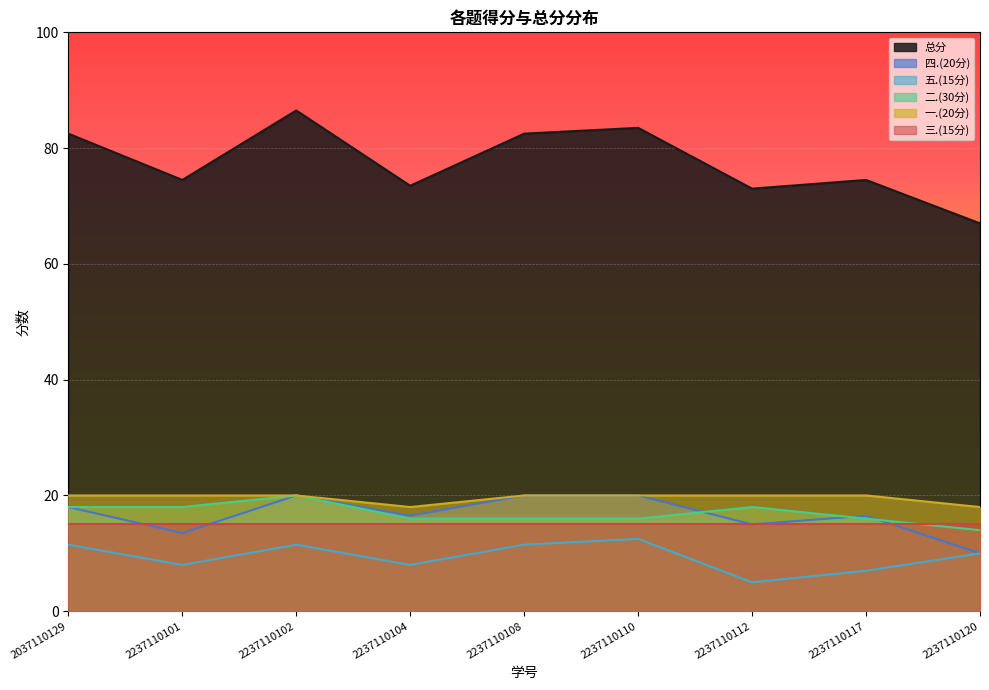

What is the value of the 一.(20分) point at the 2nd from the left?

20.0